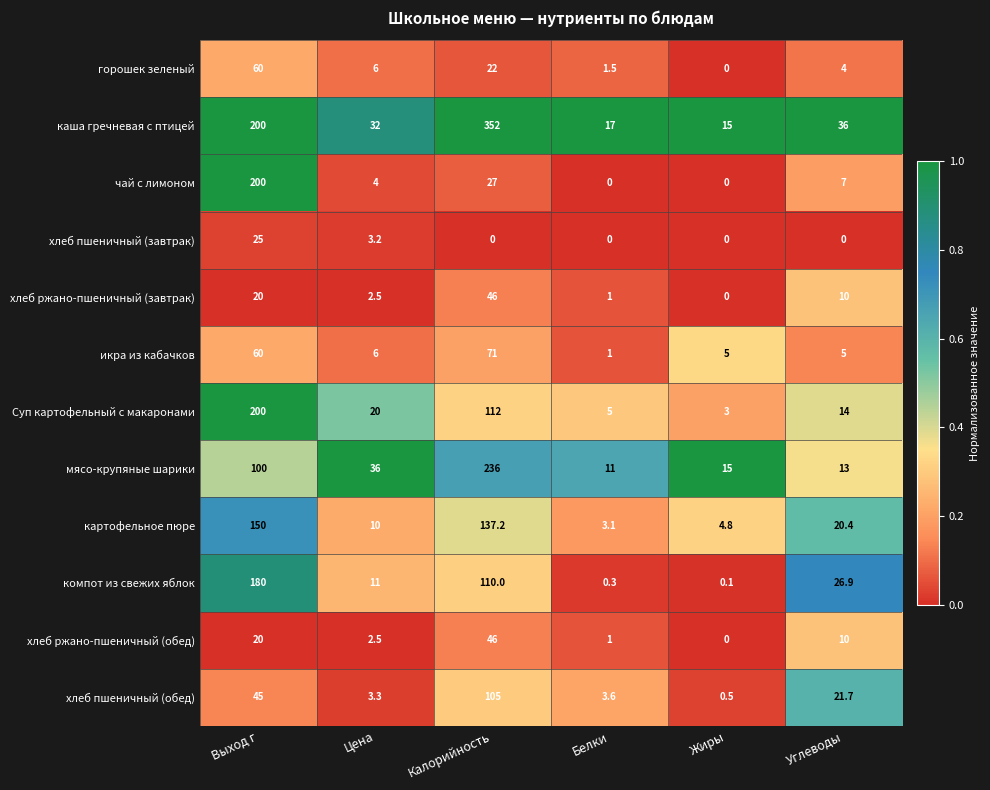

True or false: хлеб пшеничный (обед) has a value of 165.8 at Калорийность.

False